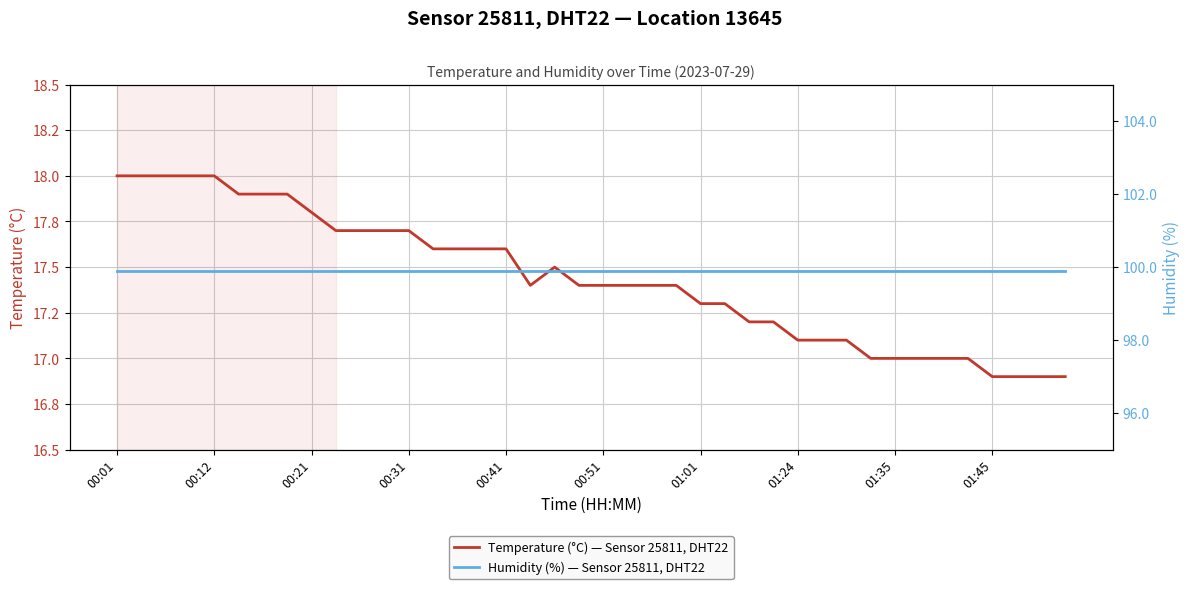

At which category is the sum across all series the highest?

00:01